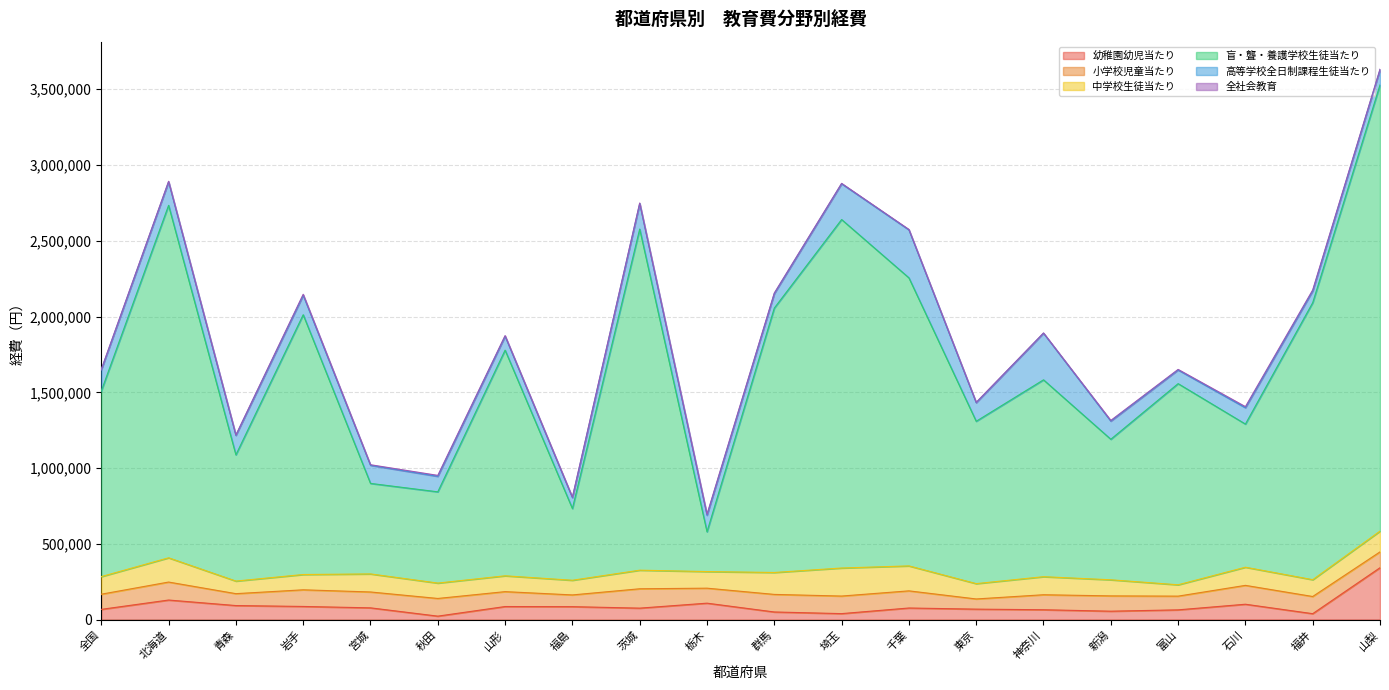

What is the label of the 18th point from the left?

石川